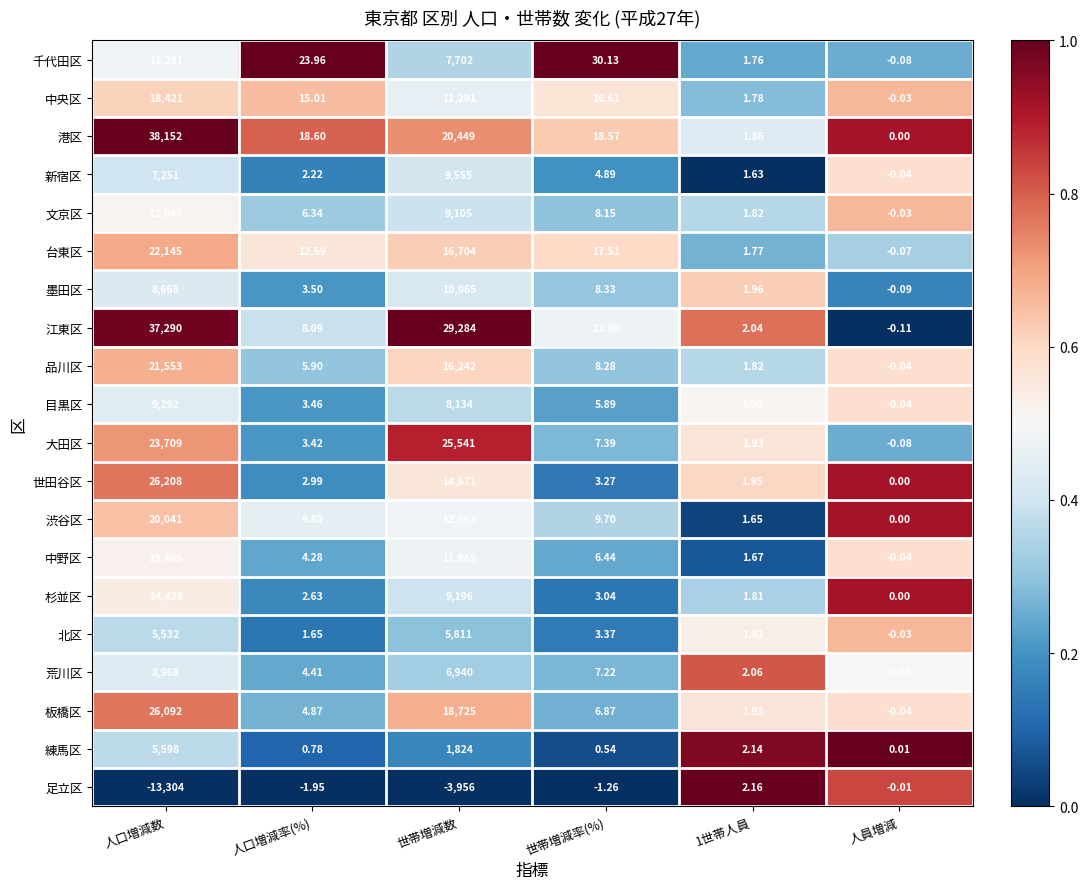

Rank the series at 人口増減率(%) from lowest to highest value.

足立区, 練馬区, 北区, 新宿区, 杉並区, 世田谷区, 大田区, 目黒区, 墨田区, 中野区, 荒川区, 板橋区, 品川区, 文京区, 江東区, 渋谷区, 台東区, 中央区, 港区, 千代田区